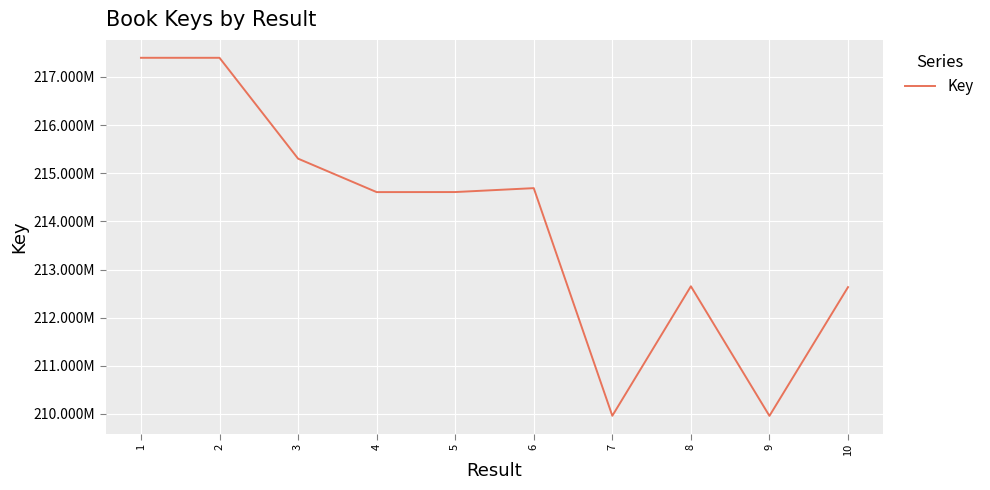

Is this an area chart (filled region under the line)?

No